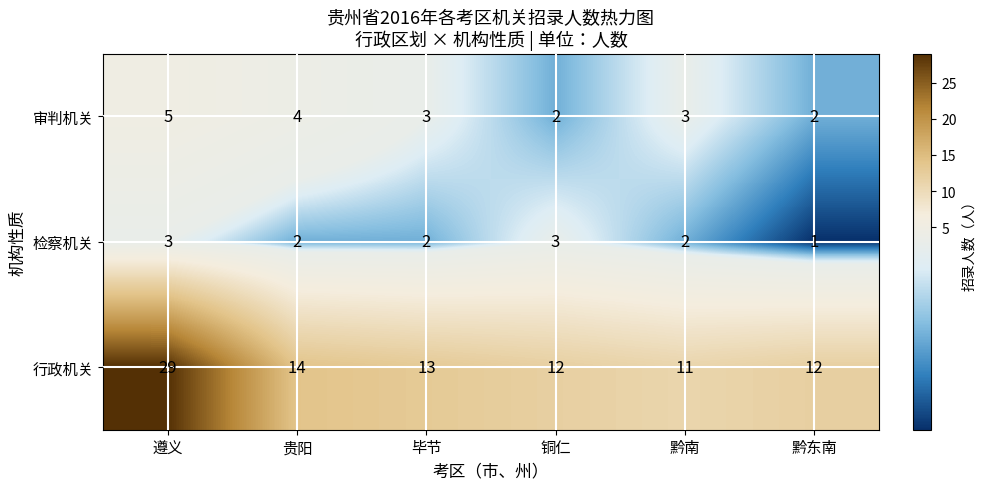

Which label corresponds to the smallest value in the chart?

黔东南